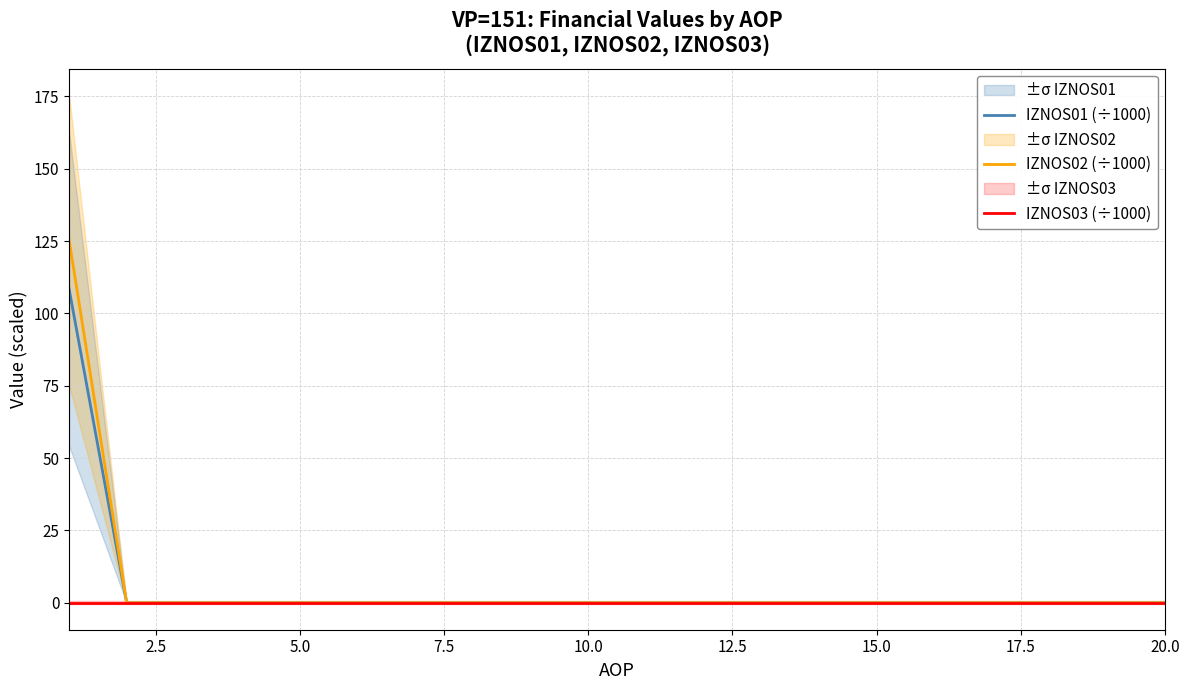

How many series are shown in this chart?

3